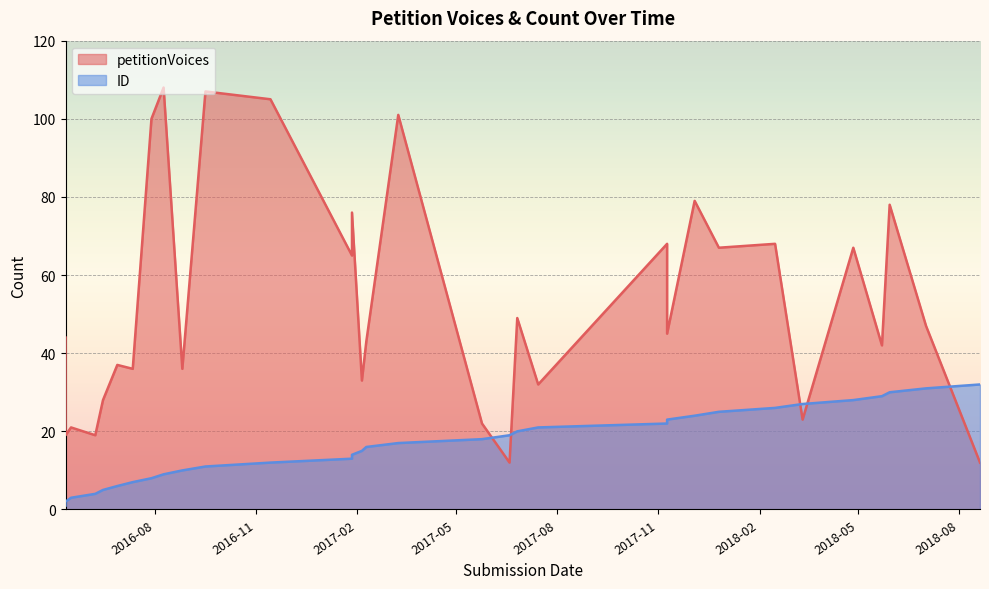

What is the sum of the ID values at 2016-06-08 and 2017-01-27?

18